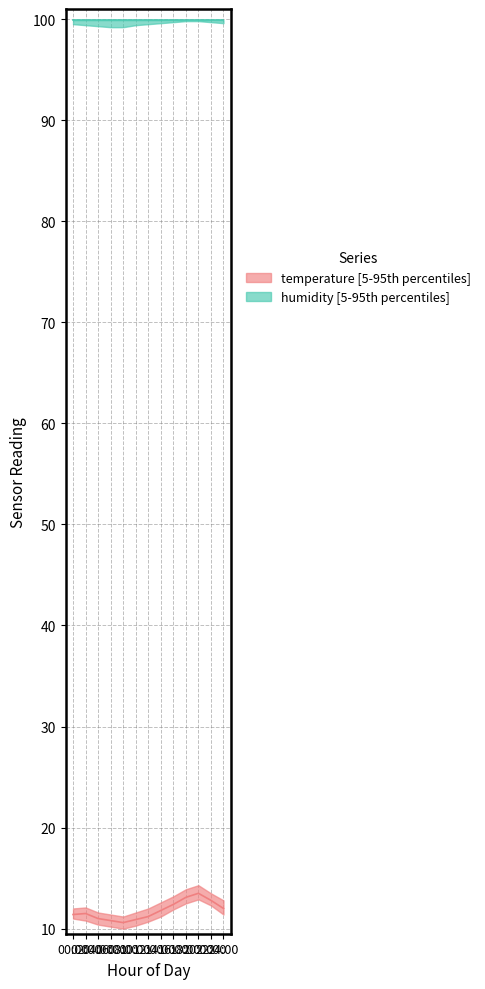

At which category does the data reach its first local valley?

08:00